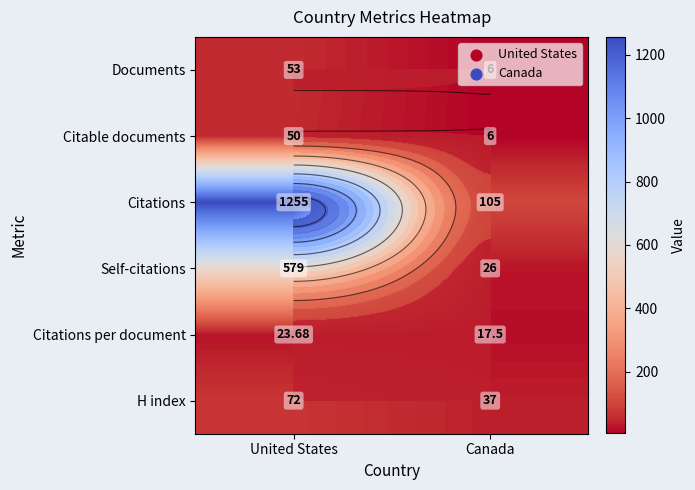

Which series has the largest total across all categories?

Citations